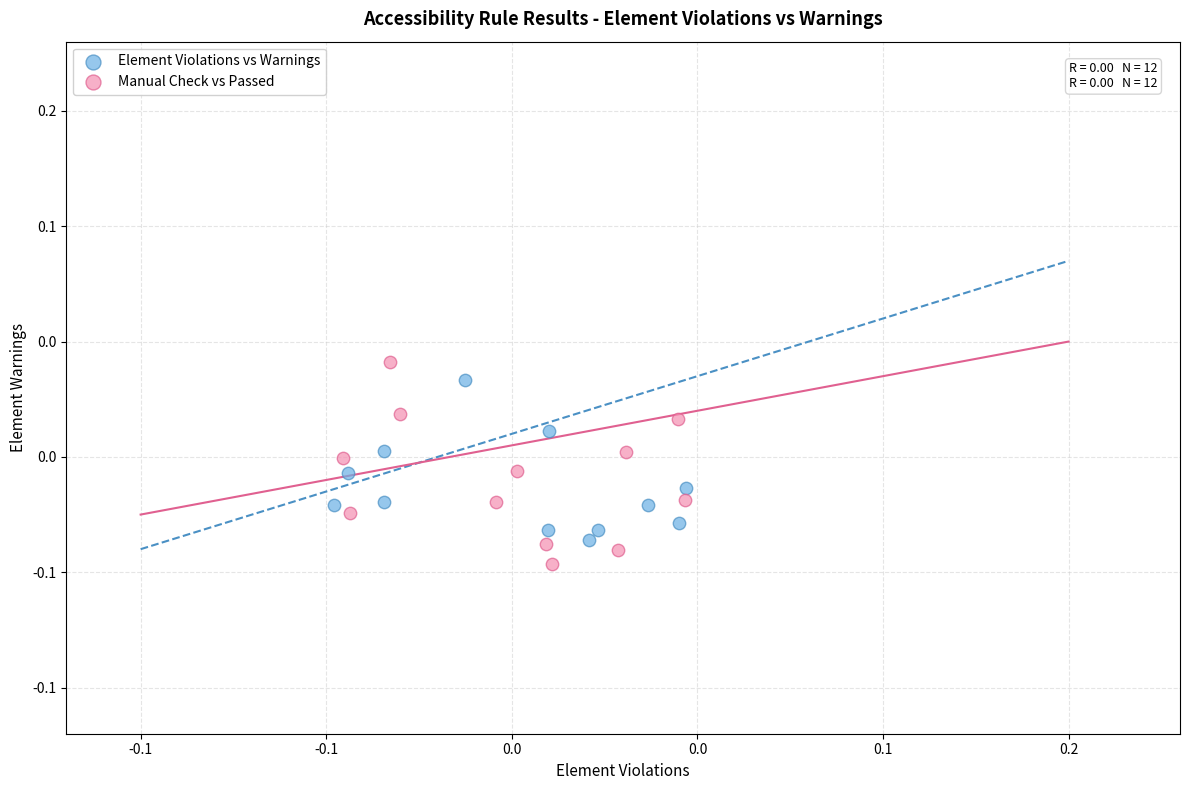

Which series contains the lowest Y value?

Manual Check vs Passed